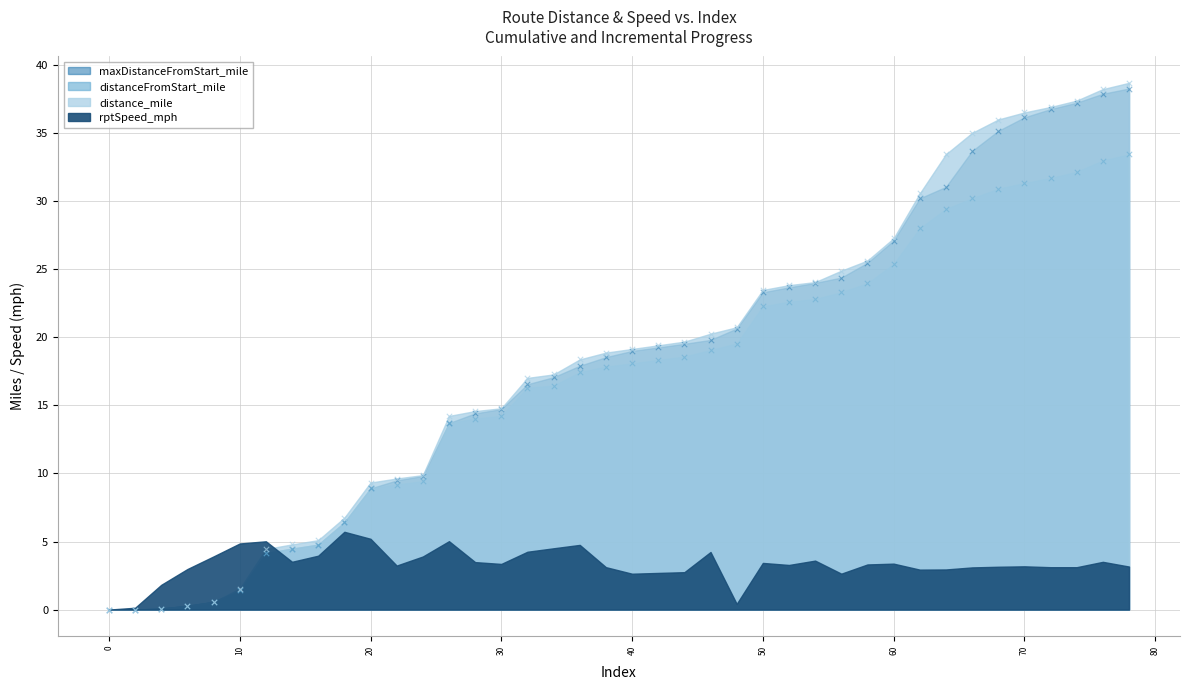

Which series contains the highest Y value?

distance_mile